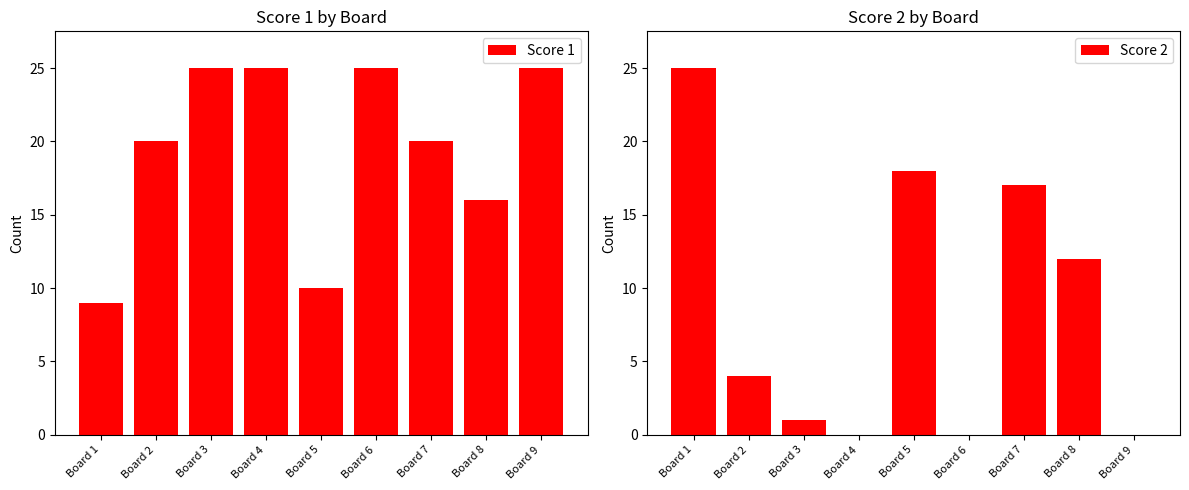

What are all the series names shown in the legend?

Score 1, Score 2